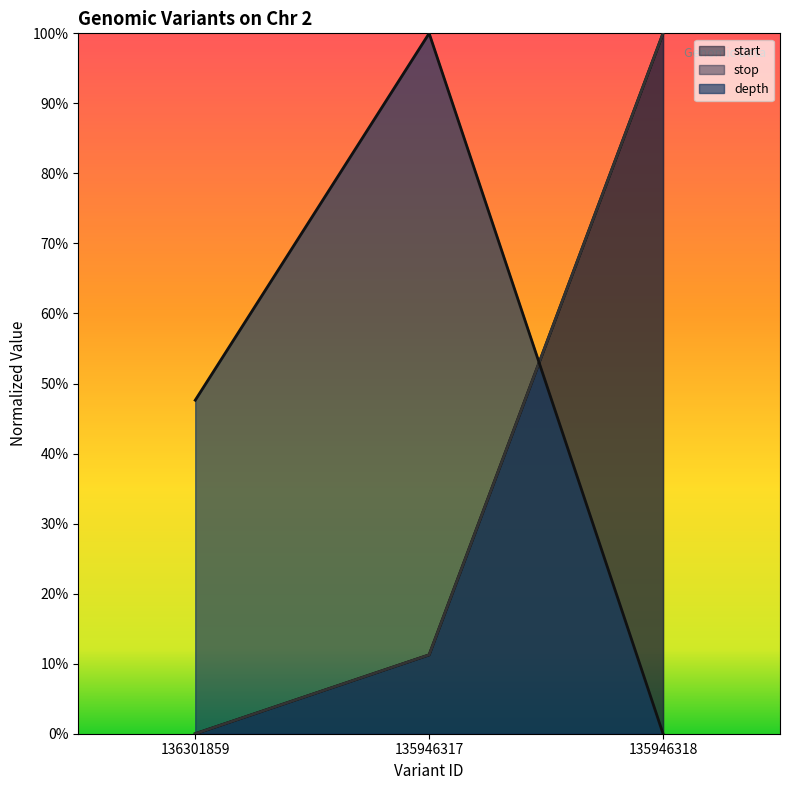

What is the sum of the stop values at 135946317 and 135946318?

1.1